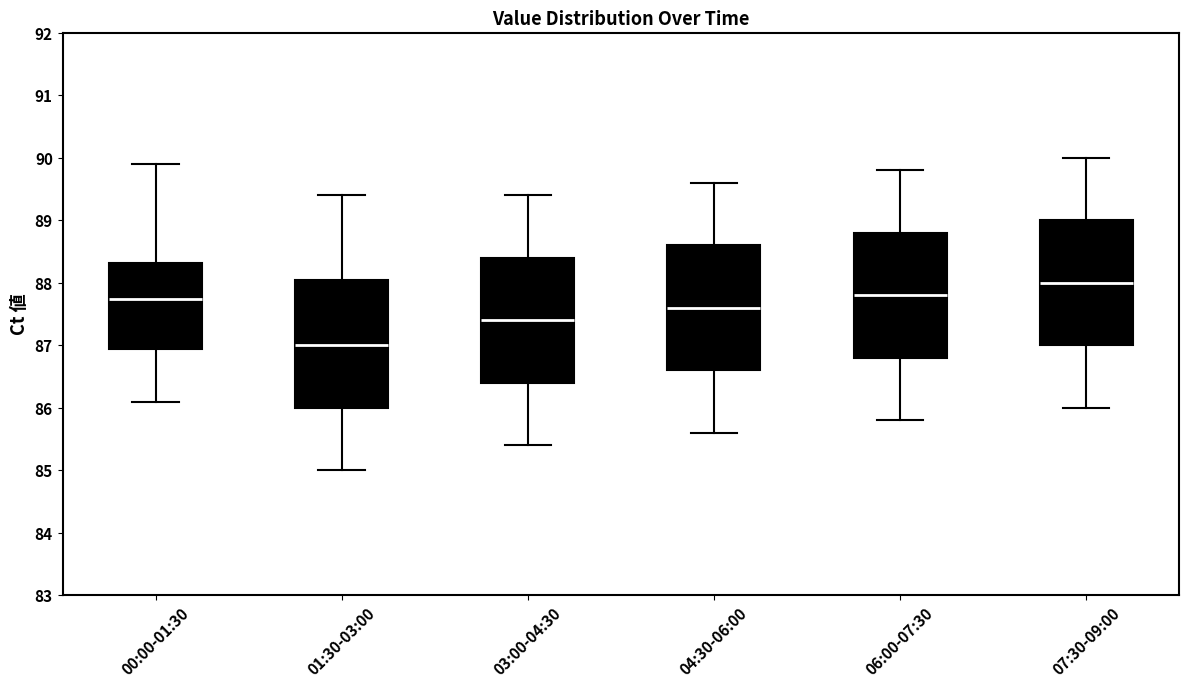

Which box has the highest median line?

07:30-09:00